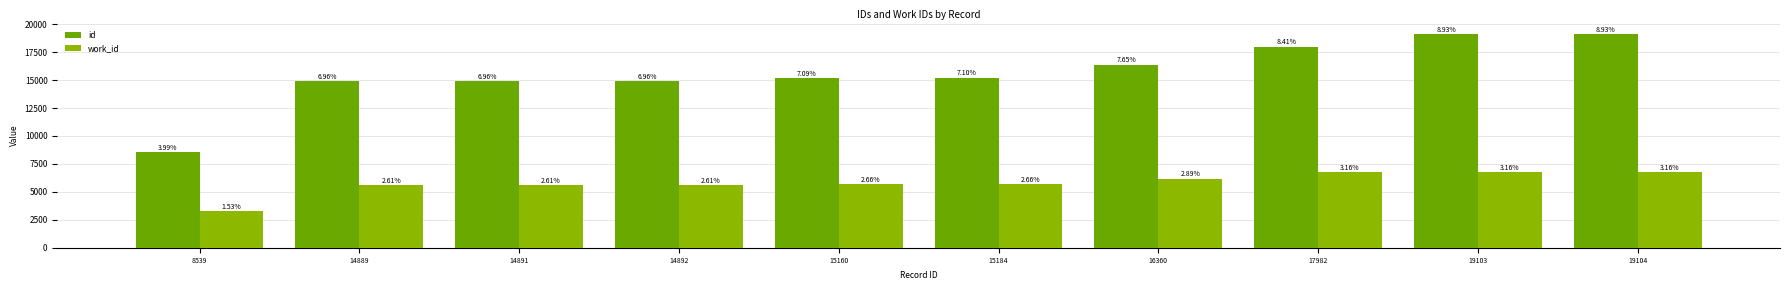

List the series in order of their overall mean, highest first.

id, work_id